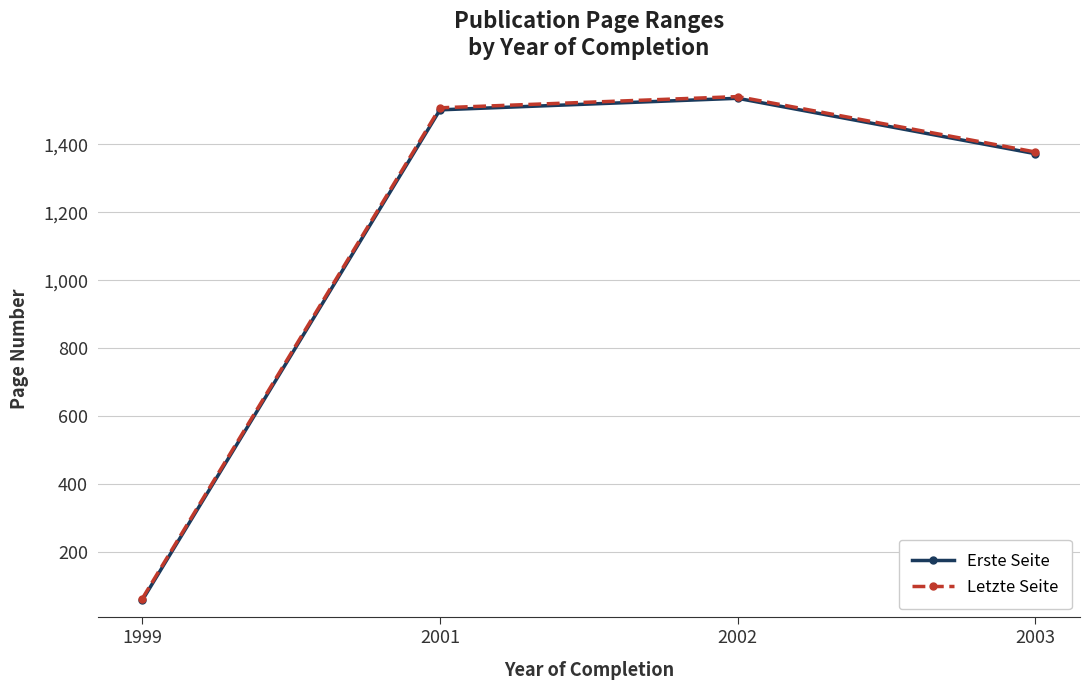

Rank the categories by Letzte Seite value from highest to lowest.

2002, 2001, 2003, 1999